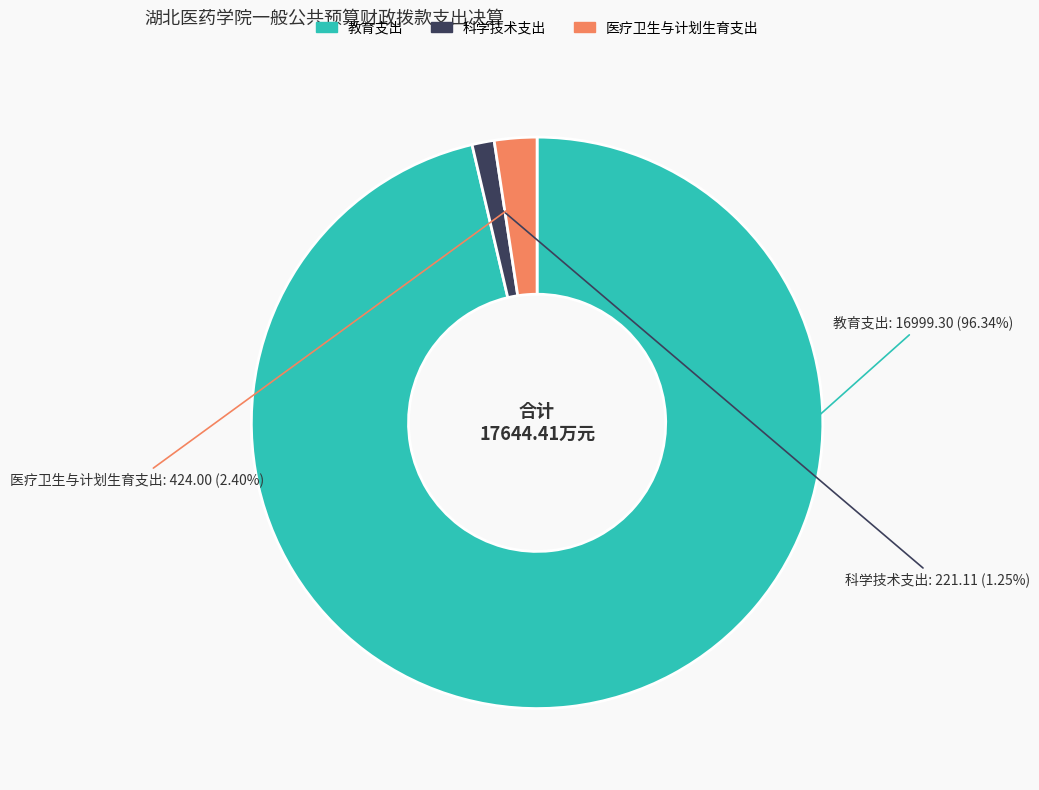

To the nearest percent, what portion does 医疗卫生与计划生育支出 represent?

2%